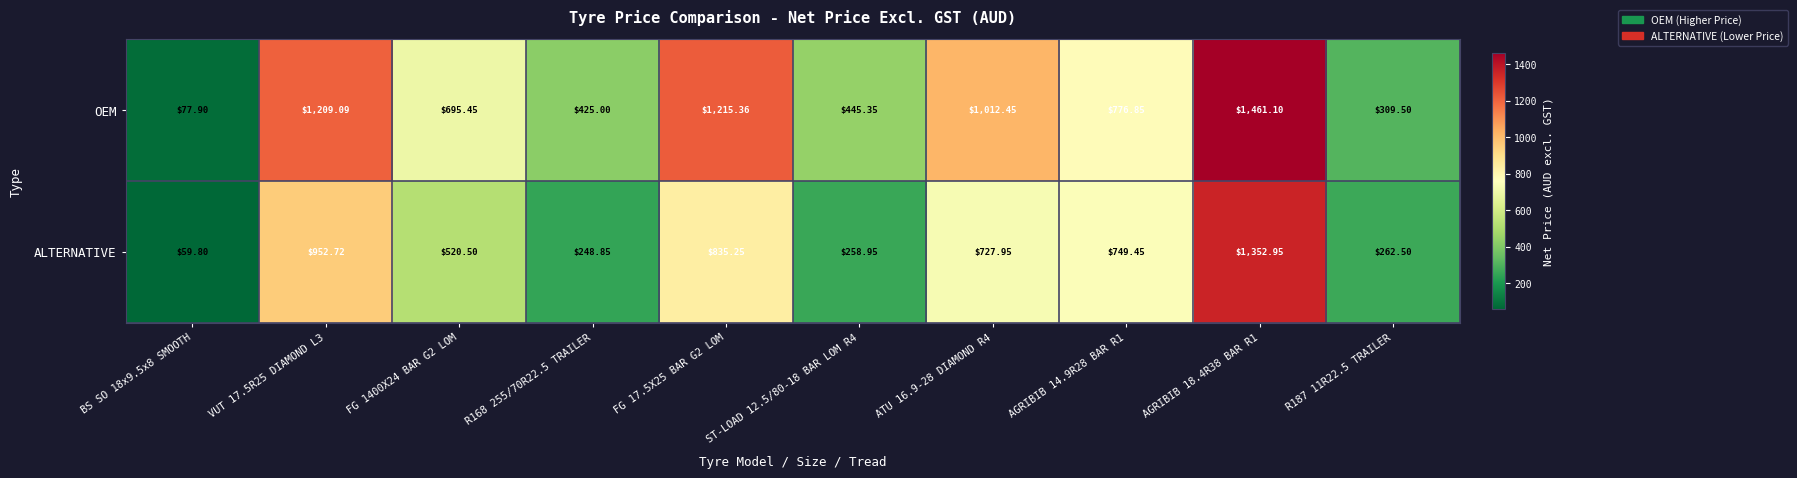

Rank the series by their average value, from highest to lowest.

OEM, ALTERNATIVE